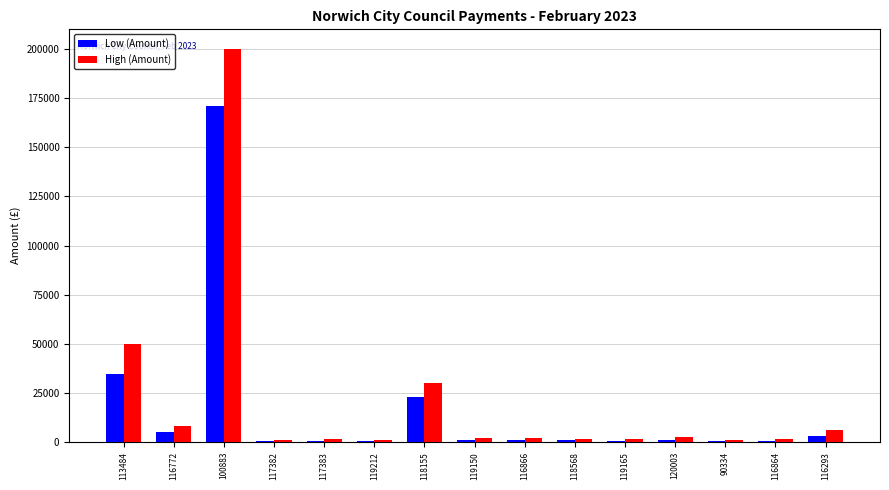

Which category has the highest value across all series?

100883